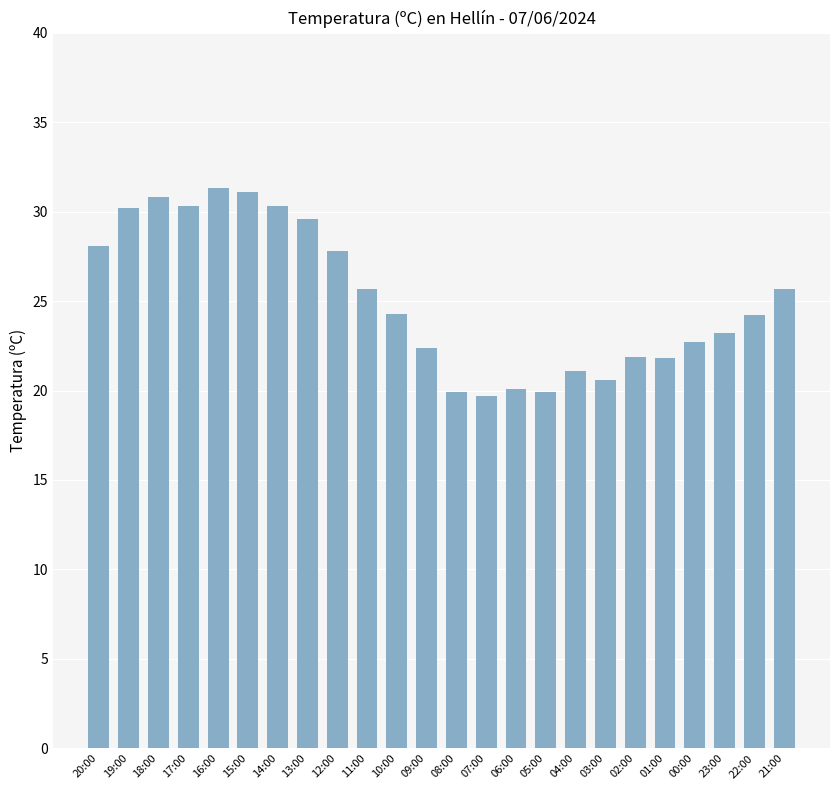

What is the smallest value displayed?

19.7